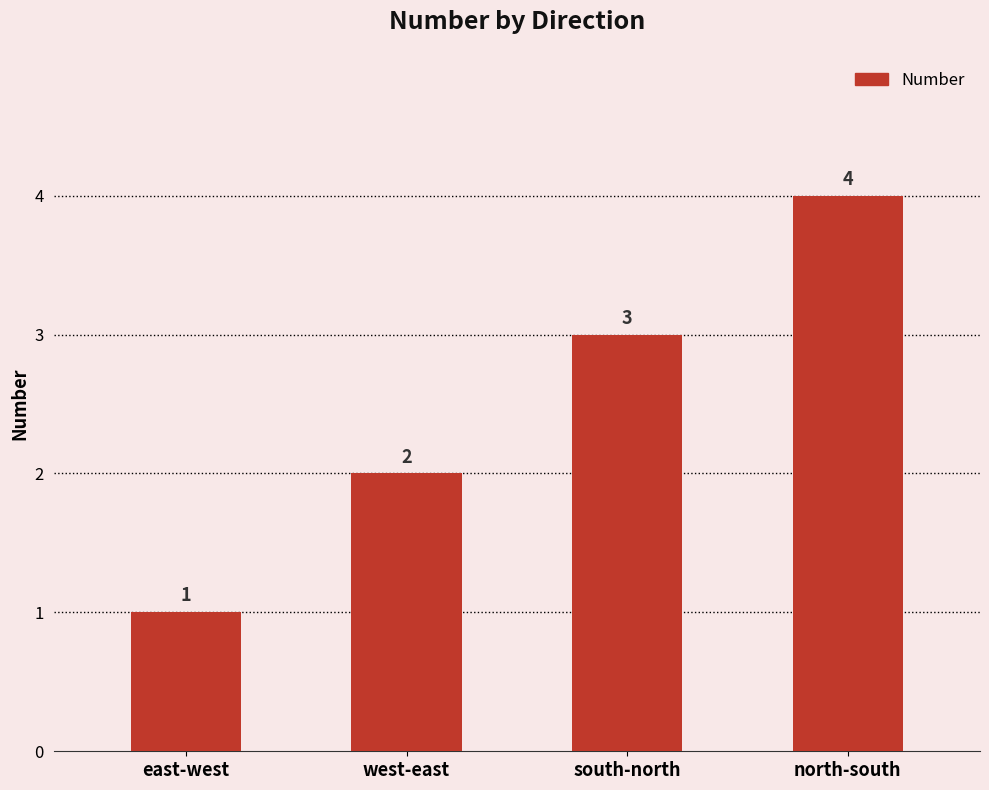

Which has a higher value, east-west or south-north?

south-north